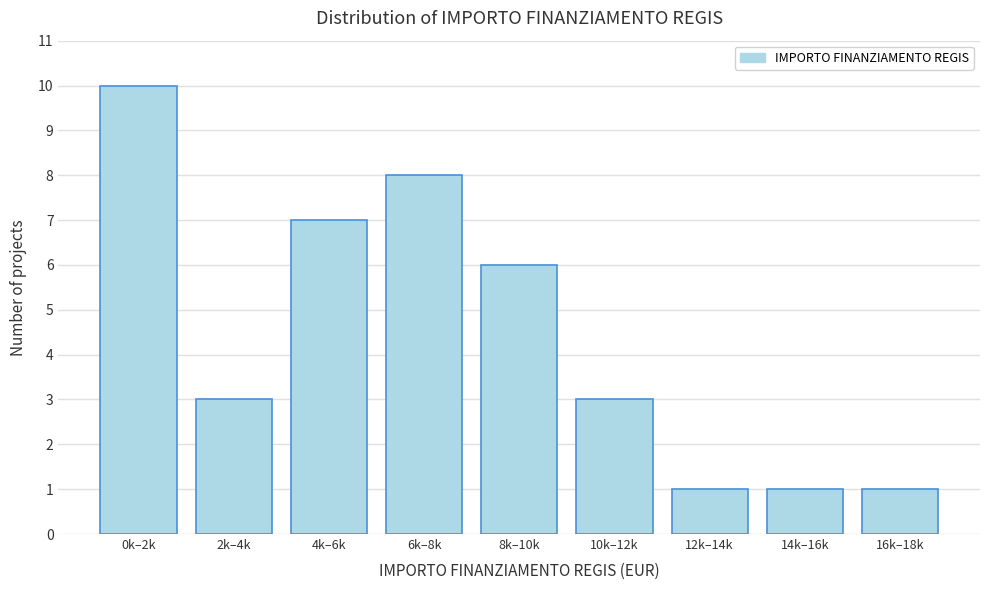

Reading right to left, what are all the values shown in this chart?

1	1	1	3	6	8	7	3	10